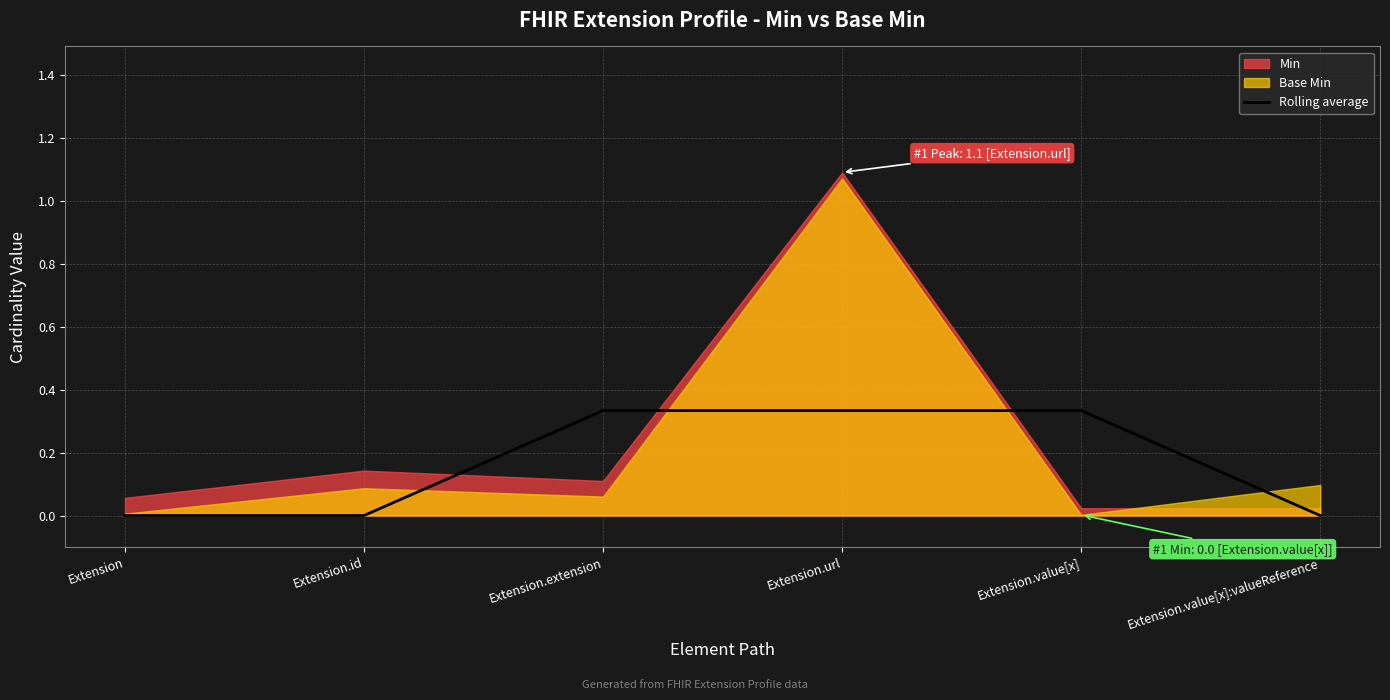

What position from the right is Extension.extension?

4